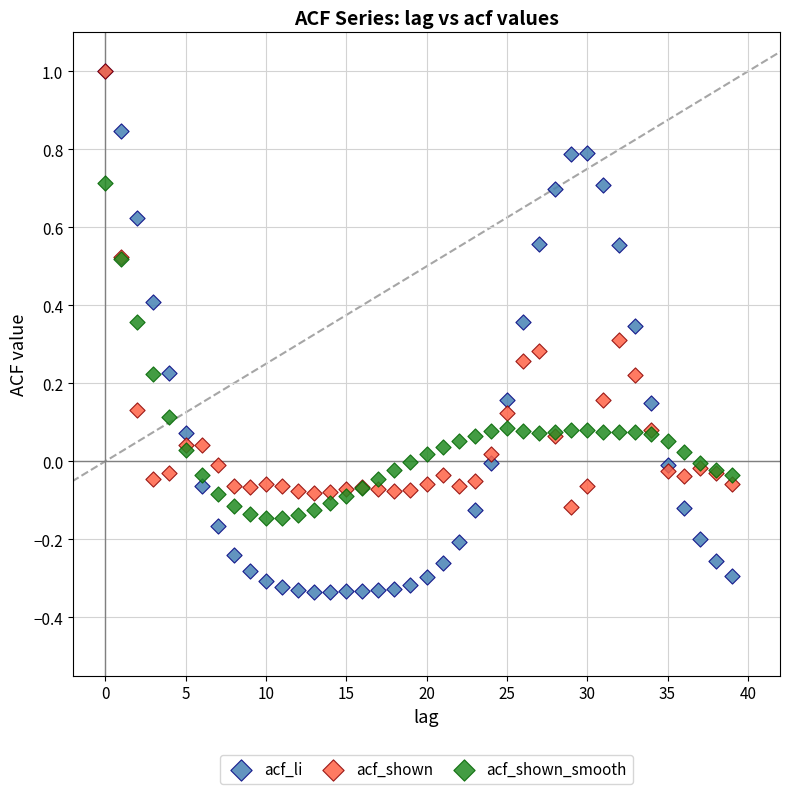

What are all the series names shown in the legend?

acf_li, acf_shown, acf_shown_smooth